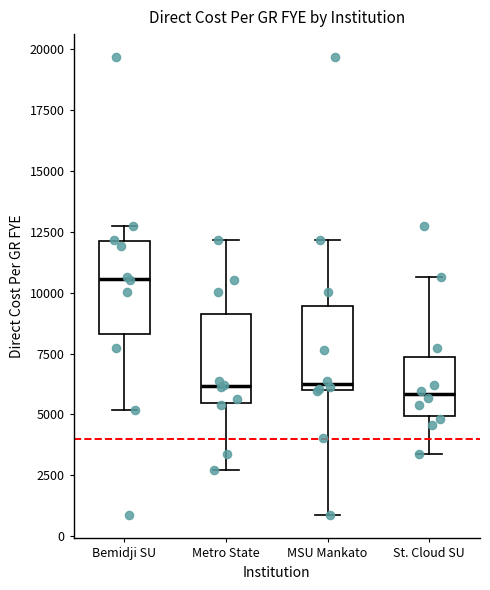

Reading left to right, transcribe this box plot: for each box, give where its median line is, the range the box spans, and where its two whiskers end, as read against the y-axis. The values are not printed on the chart, so give them approximately, as read against the axis.

Bemidji SU: median 10500, box 8500 to 12000, whiskers 5000 to 13000
Metro State: median 6000, box 5500 to 9000, whiskers 2500 to 12000
MSU Mankato: median 6000 (just above the box's lower edge), box 6000 to 9500, whiskers 1000 to 12000
St. Cloud SU: median 6000, box 5000 to 7500, whiskers 3500 to 10500